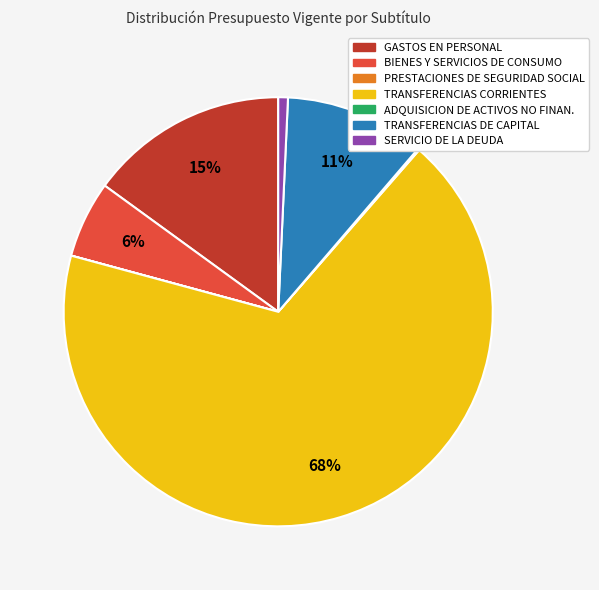

To the nearest percent, what is the average slice percentage?

14%